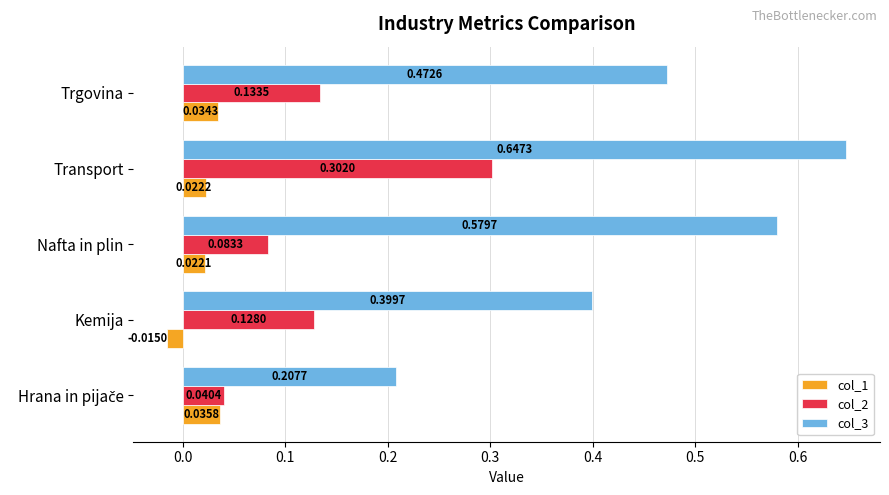

Which series has the widest spread of values?

col_3